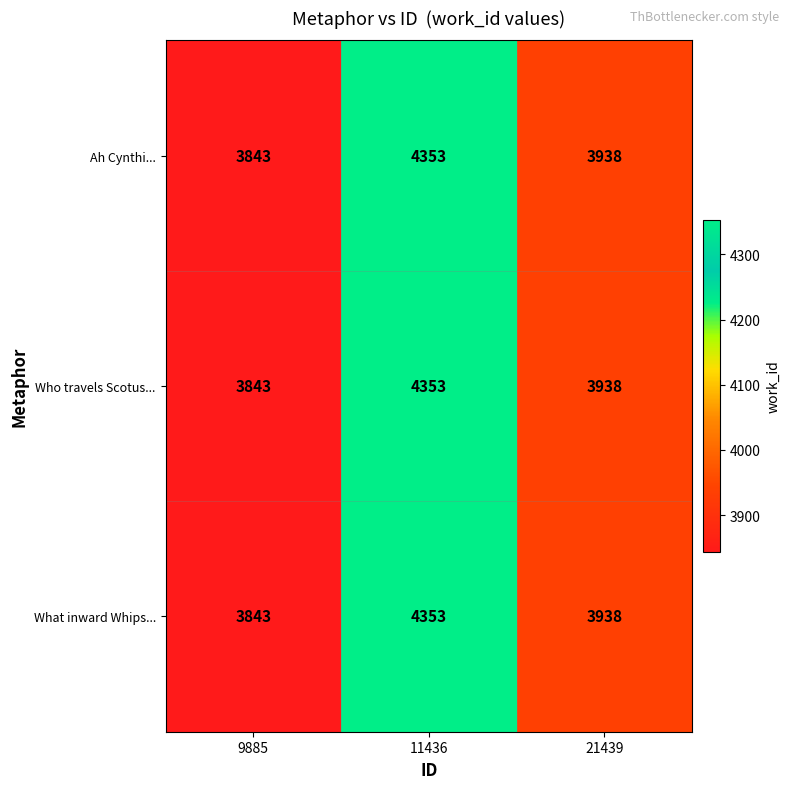

Count the number of categories in the chart.

3